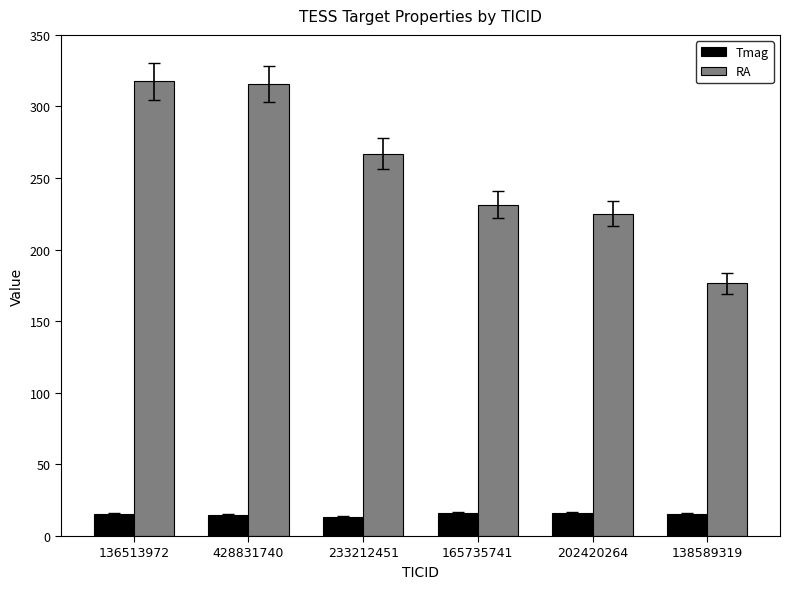

What is the label of the 2nd bar from the left?

428831740